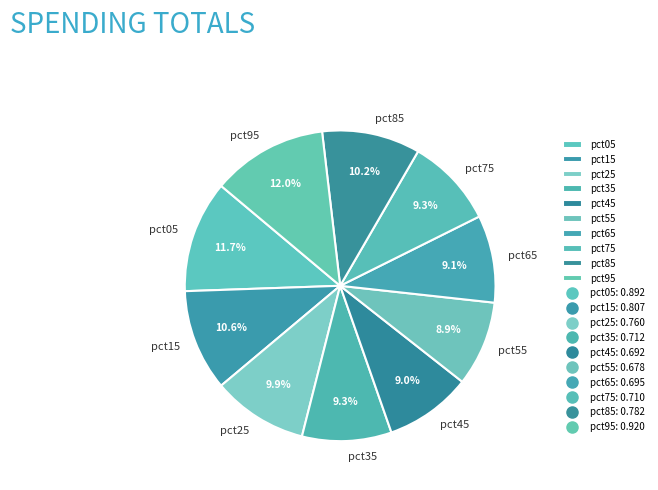

Combined, what portion of the pie is pct95 and pct05?

23.7%